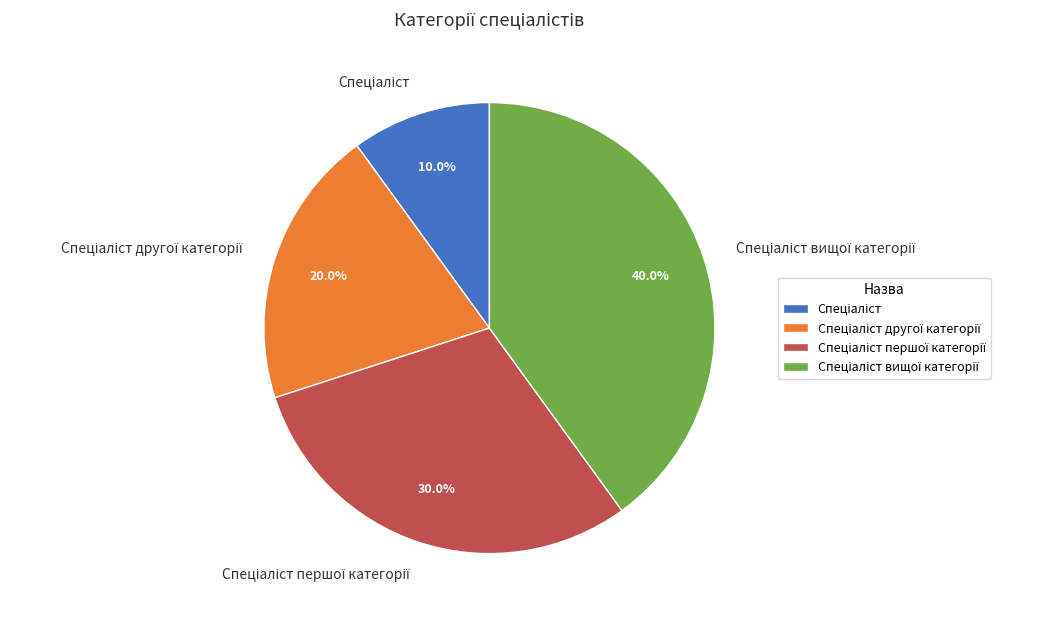

Does any single category account for the majority?

No